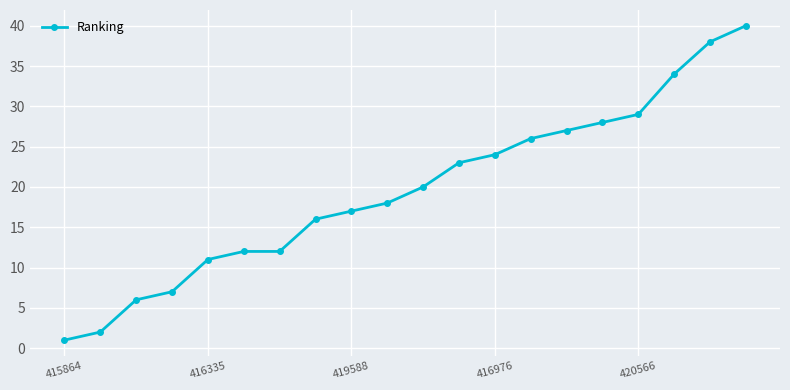

What is the average value?

20